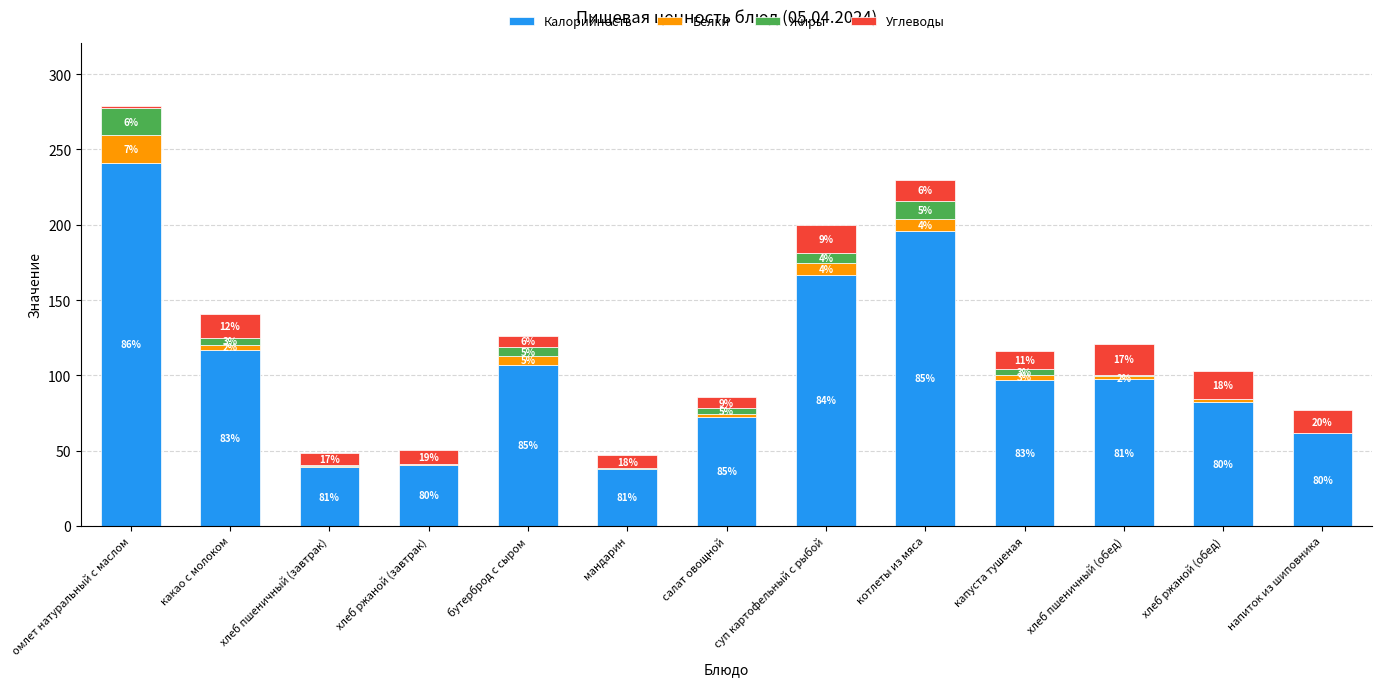

What are all the series names shown in the legend?

Калорийность, Белки, Жиры, Углеводы